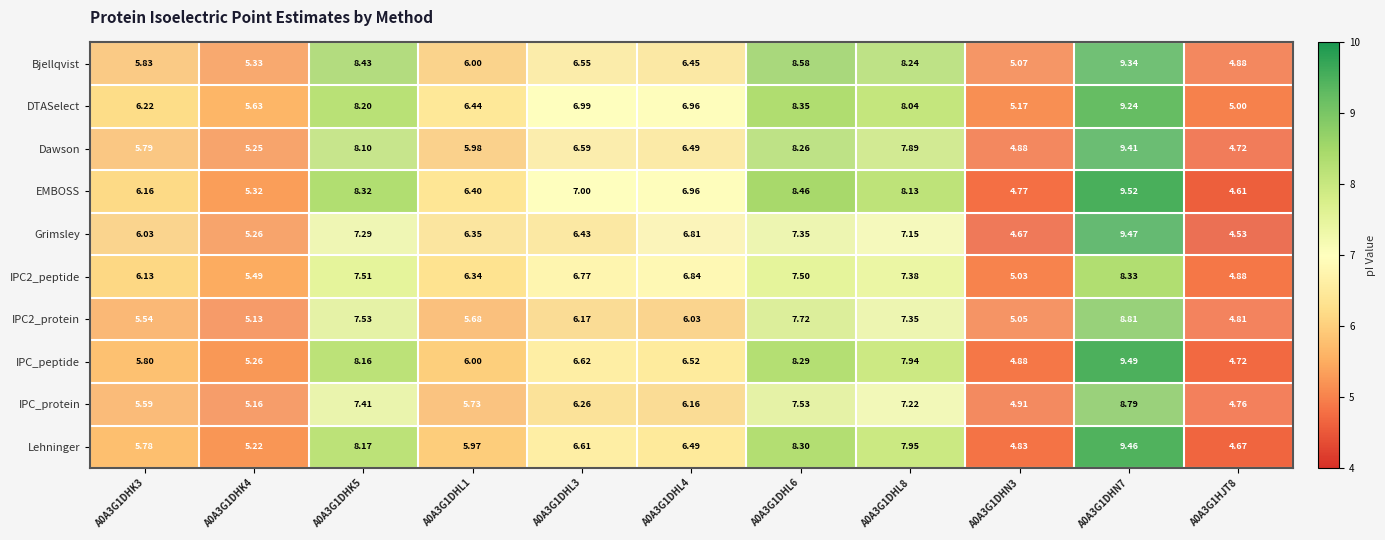

Which series has the widest spread of values?

Grimsley